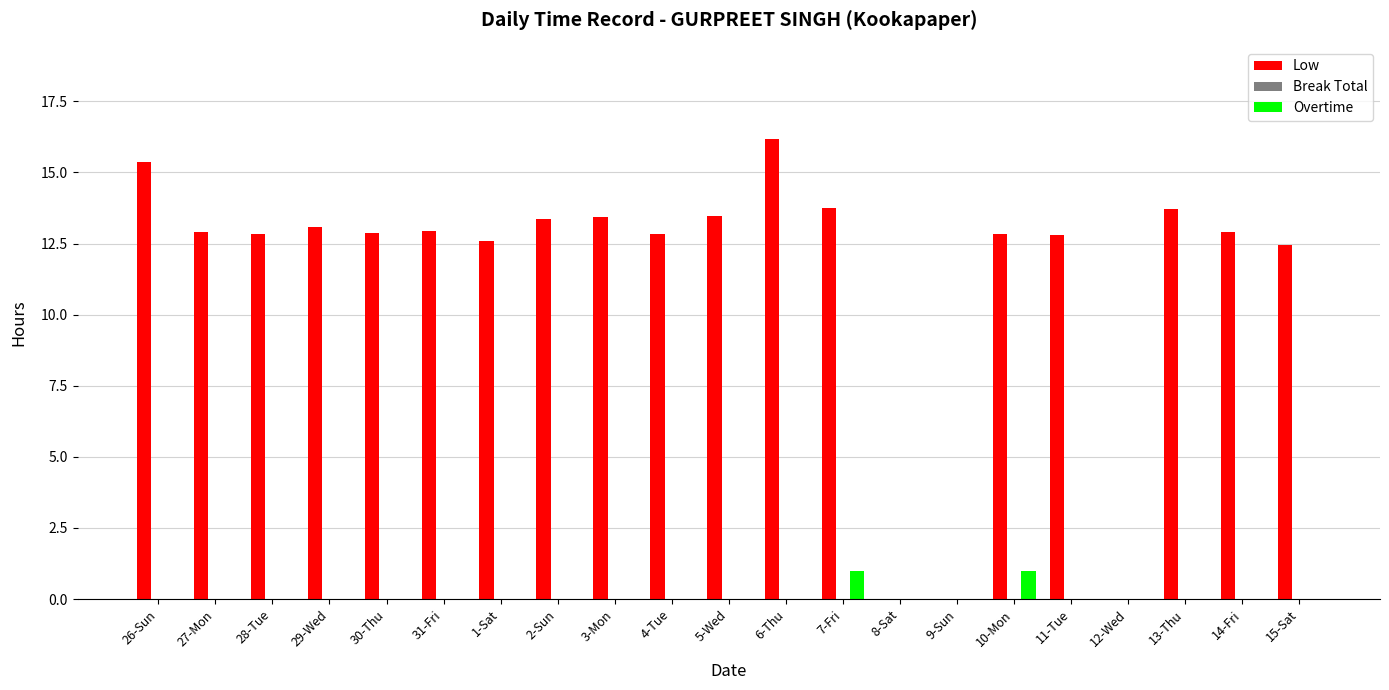

Which series changed the most between 28-Tue and 15-Sat?

Low